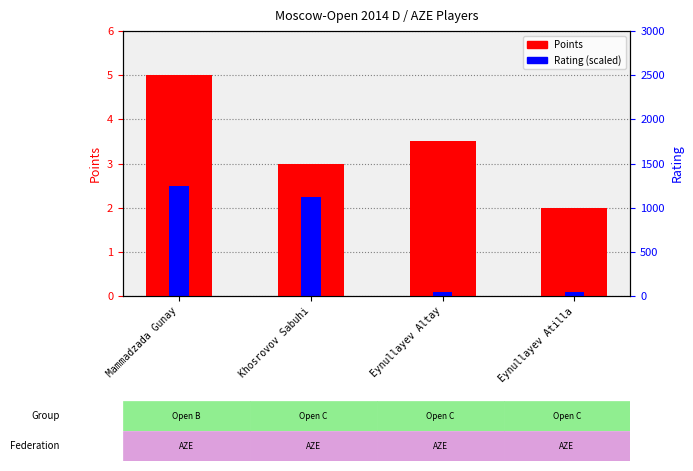

What are all the series names shown in the legend?

Points, Rating (scaled)